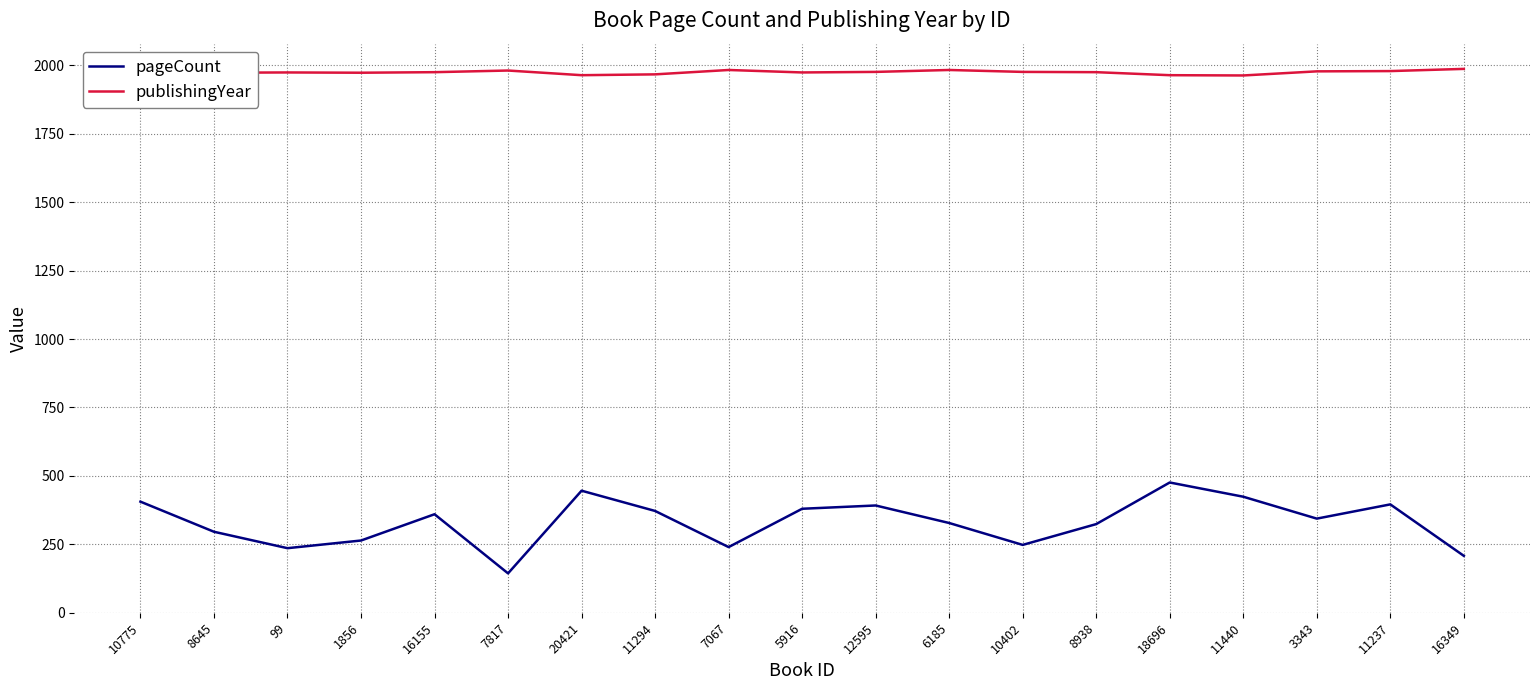

Which label corresponds to the largest value in the chart?

16349